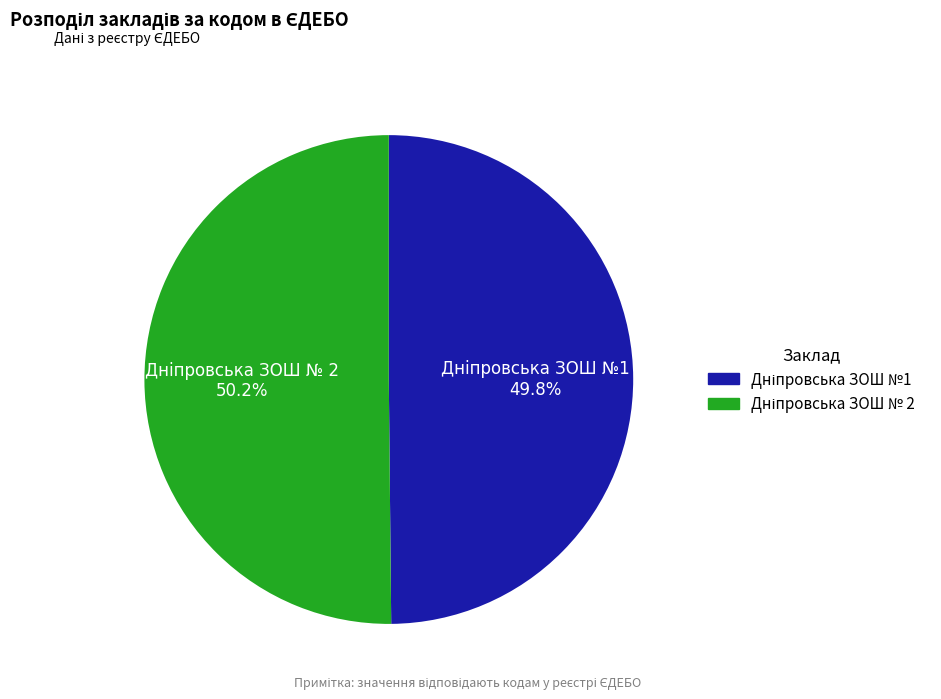

How many segments does this pie chart have?

2